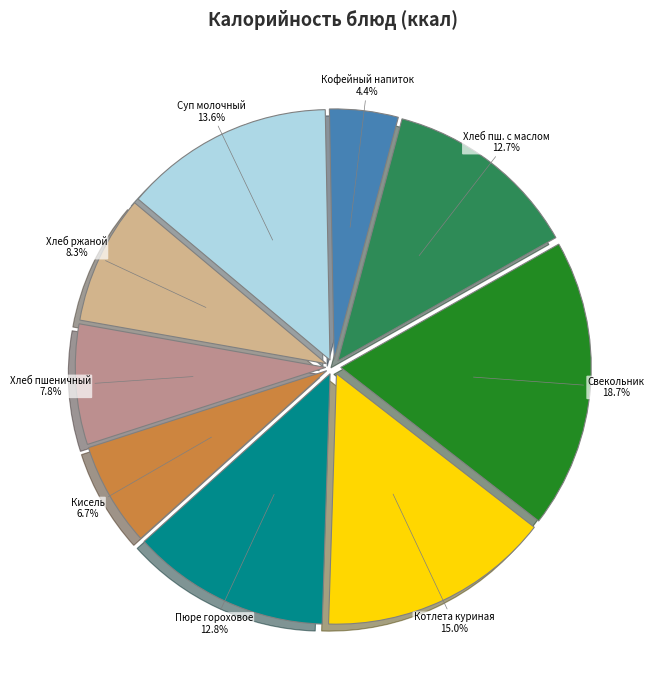

Count the number of slices in the pie.

9